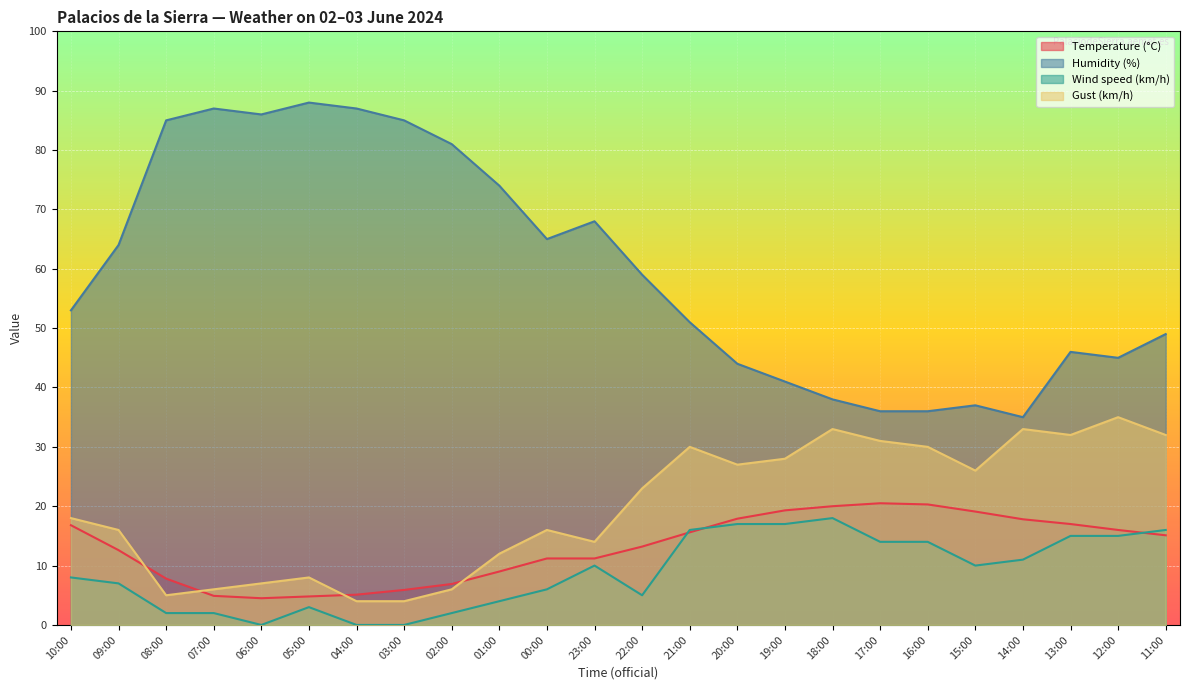

The Wind speed (km/h) series shows 8.0 at 10:00. True or false?

True